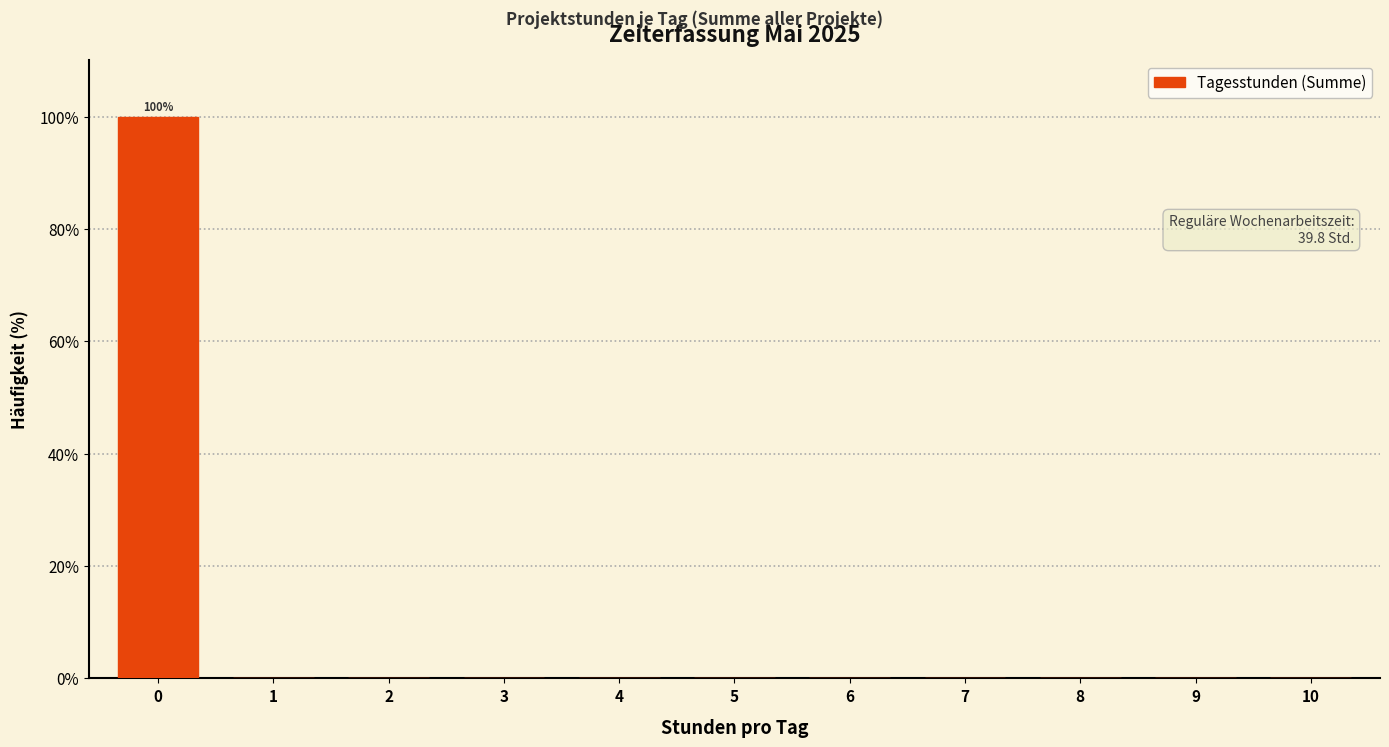

Reading left to right, what are all the values shown in this chart?

0=100	1=0	2=0	3=0	4=0	5=0	6=0	7=0	8=0	9=0	10=0